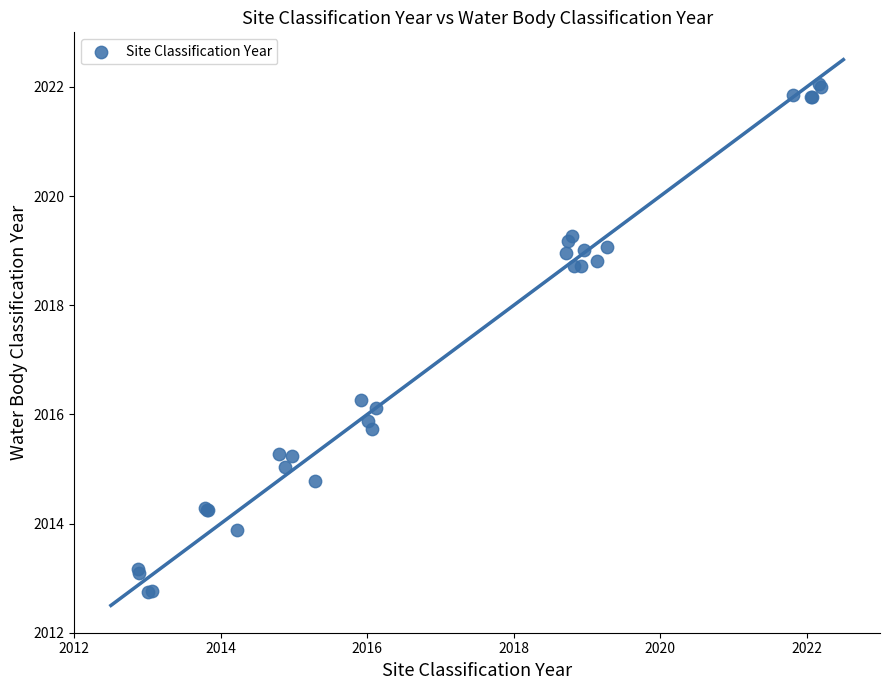

What Y value in the scatter plot is closest to 2017?

2016.3